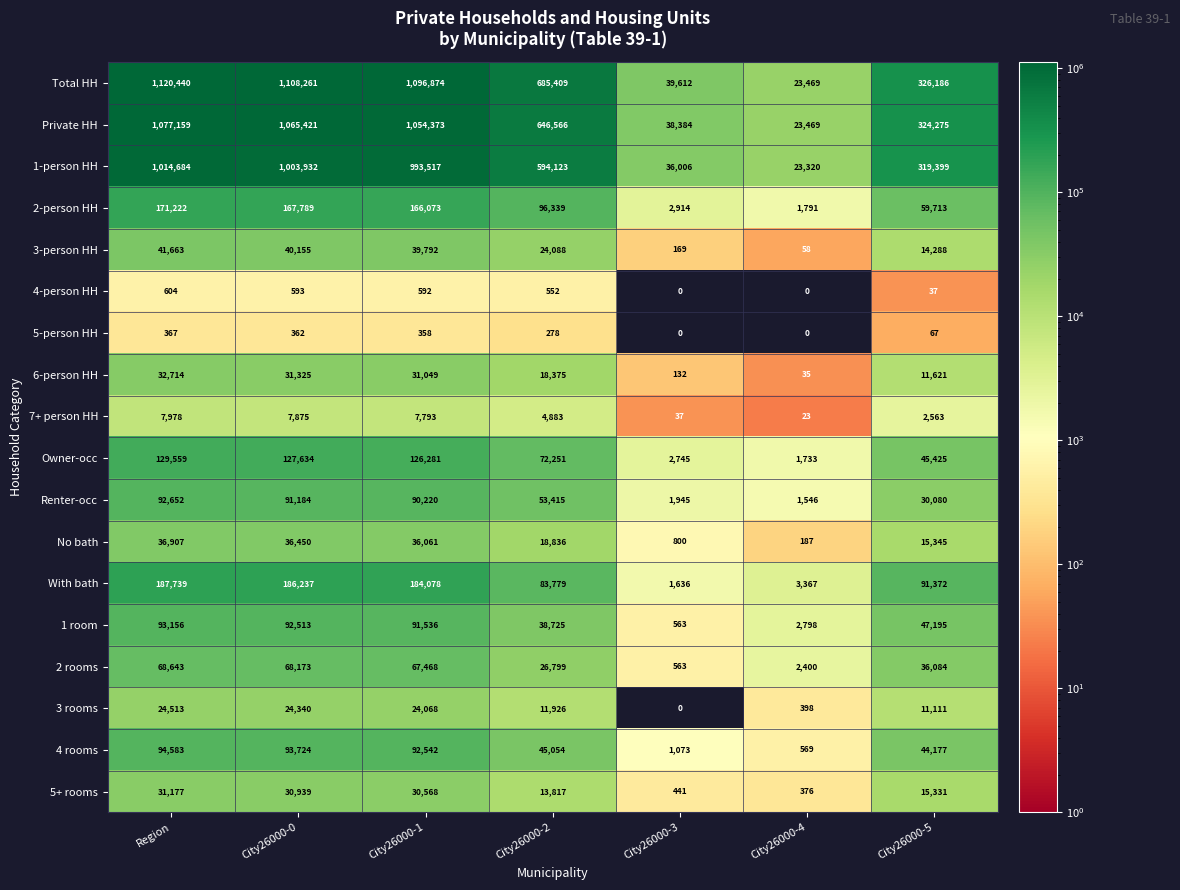

At which label does Private HH first exceed 646566?

Region